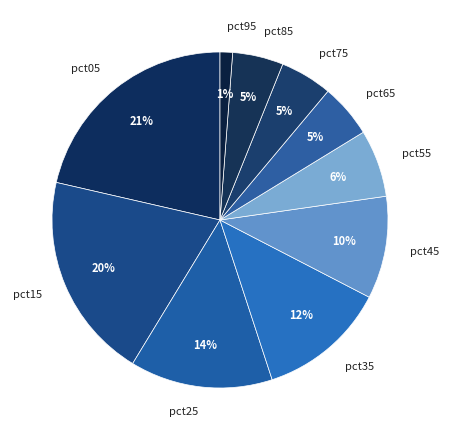

Between pct45 and pct65, which is larger?

pct45